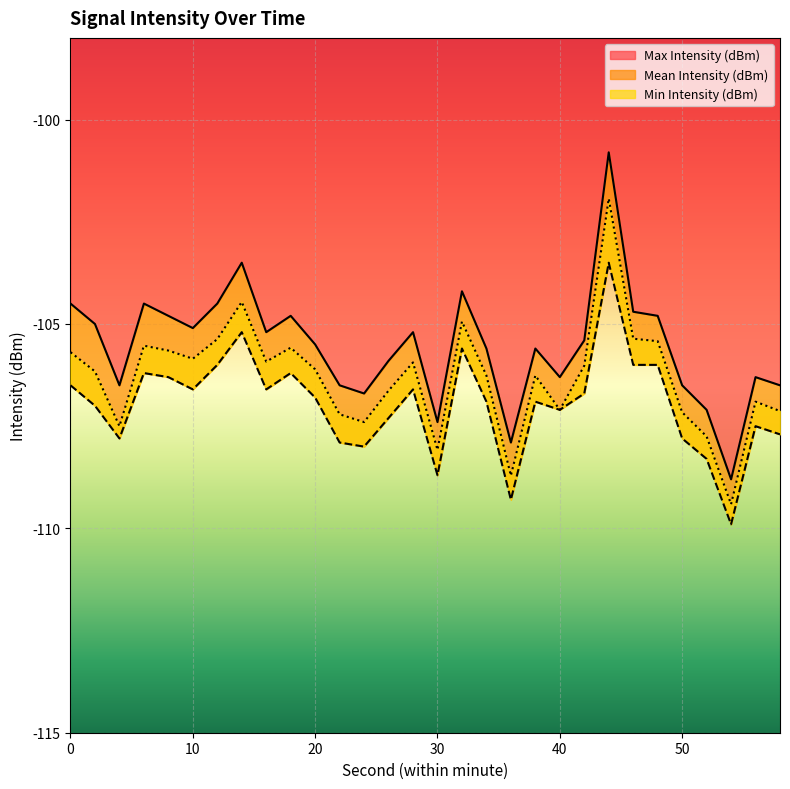

True or false: Max Intensity (dBm) and Min Intensity (dBm) cross at least once.

False